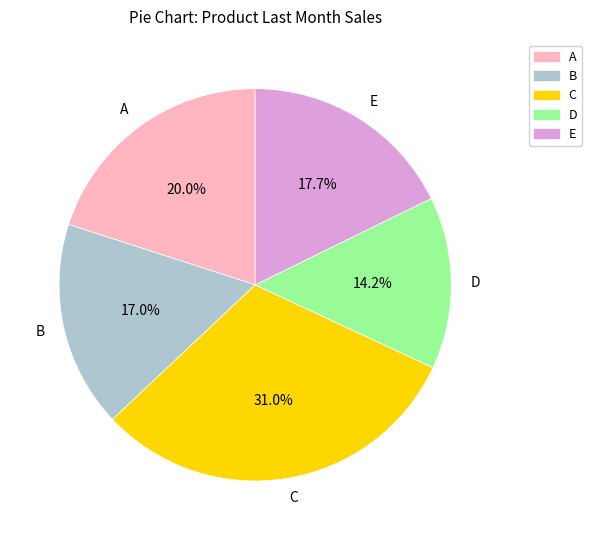

To the nearest percent, what is the average slice percentage?

20%